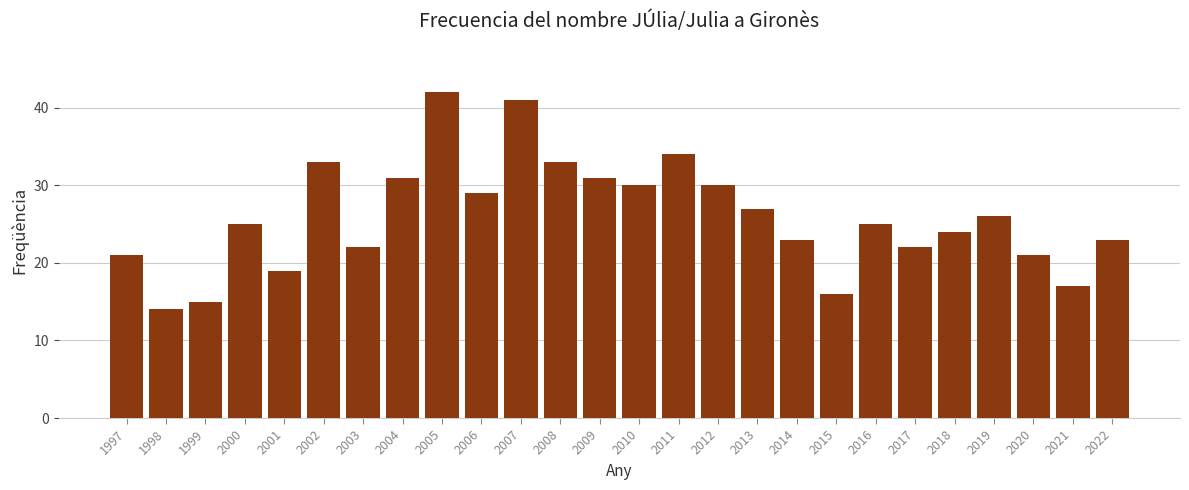

Reading left to right, transcribe all the data shown in this chart.

21	14	15	25	19	33	22	31	42	29	41	33	31	30	34	30	27	23	16	25	22	24	26	21	17	23